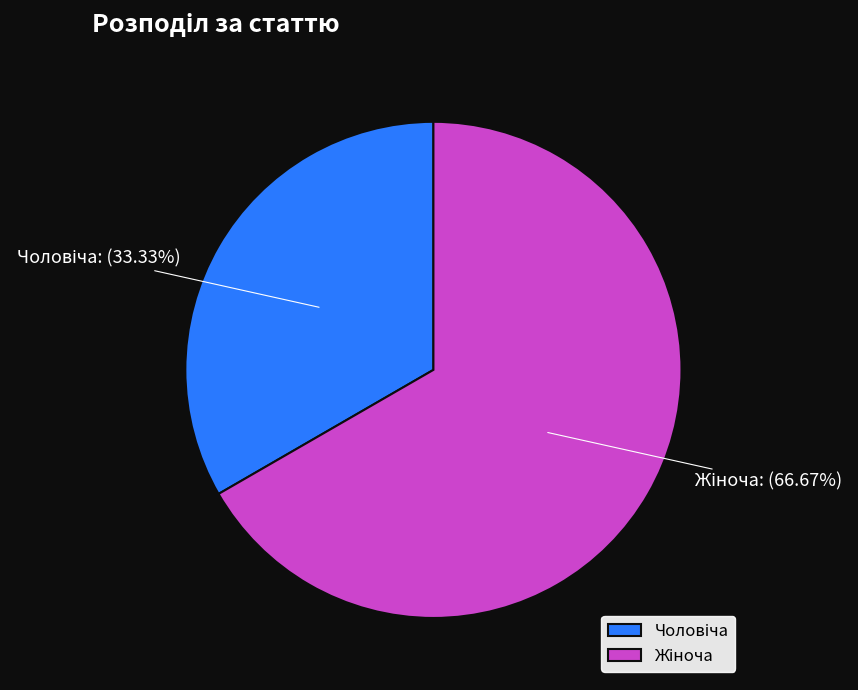

Does any single category account for the majority?

Yes